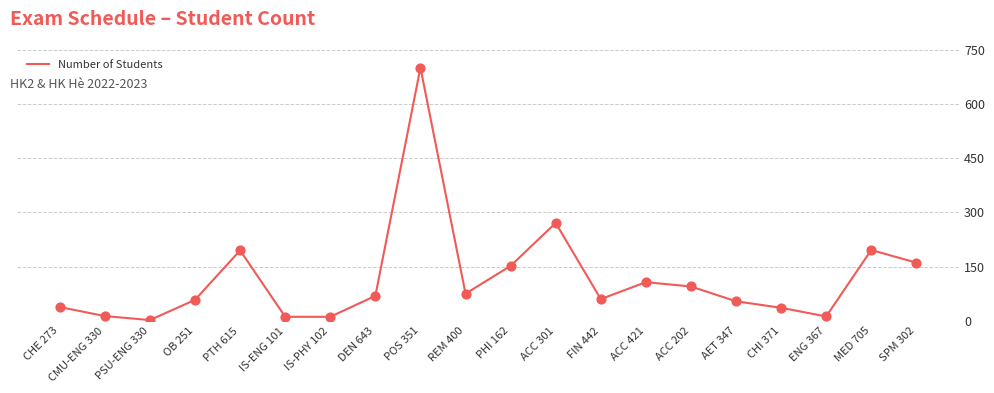

What is the ratio of the value at AET 347 to the value at ENG 367?

4.5